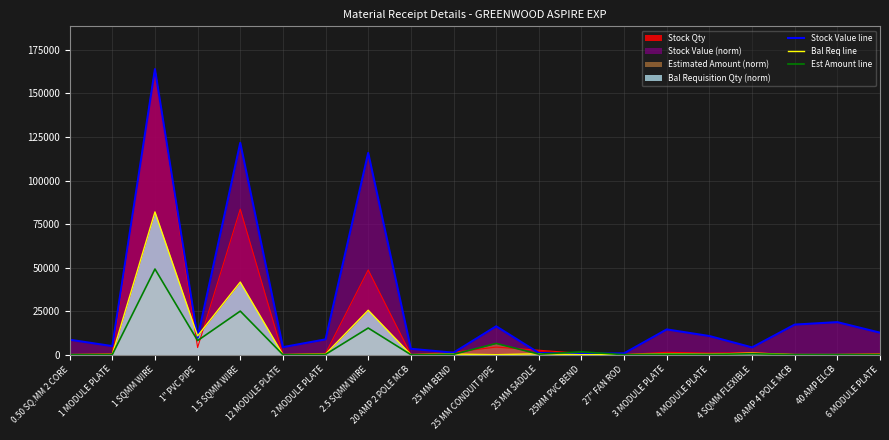

At which label does Stock Value line reach its minimum?

25MM PVC BEND